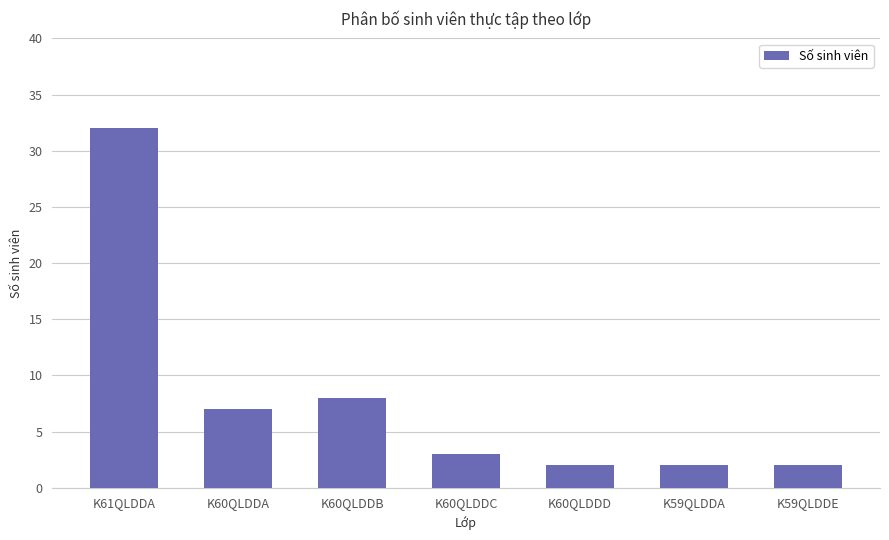

Which label corresponds to the largest value in the chart?

K61QLDDA